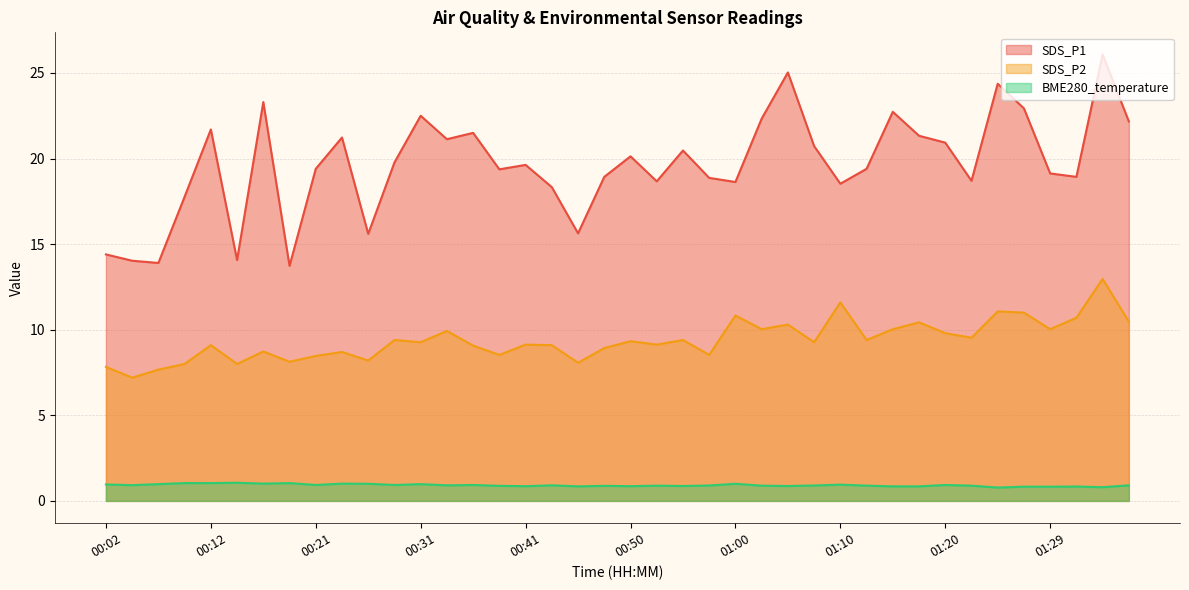

How many series are shown in this chart?

3